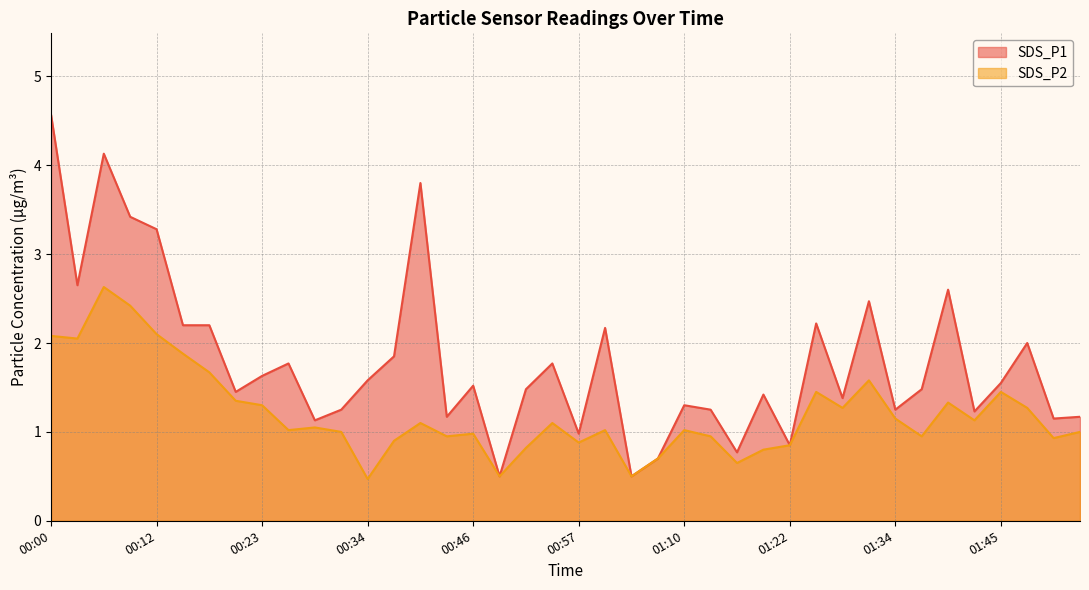

Reading right to left, transcribe all the data shown in this chart.

SDS_P1: 01:54=1.2	01:51=1.1	01:48=2.0	01:45=1.6	01:43=1.2	01:40=2.6	01:37=1.5	01:34=1.2	01:31=2.5	01:28=1.4	01:25=2.2	01:22=0.8	01:19=1.4	01:16=0.8	01:13=1.2	01:10=1.3	01:07=0.7	01:03=0.5	01:00=2.2	00:57=1.0	00:54=1.8	00:52=1.5	00:49=0.5	00:46=1.5	00:43=1.2	00:40=3.8	00:37=1.9	00:34=1.6	00:32=1.2	00:29=1.1	00:26=1.8	00:23=1.6	00:20=1.4	00:17=2.2	00:14=2.2	00:12=3.3	00:09=3.4	00:06=4.1	00:03=2.6	00:00=4.6
SDS_P2: 01:54=1.0	01:51=0.9	01:48=1.3	01:45=1.4	01:43=1.1	01:40=1.3	01:37=0.9	01:34=1.1	01:31=1.6	01:28=1.3	01:25=1.4	01:22=0.8	01:19=0.8	01:16=0.7	01:13=0.9	01:10=1.0	01:07=0.7	01:03=0.5	01:00=1.0	00:57=0.9	00:54=1.1	00:52=0.8	00:49=0.5	00:46=1.0	00:43=0.9	00:40=1.1	00:37=0.9	00:34=0.5	00:32=1.0	00:29=1.1	00:26=1.0	00:23=1.3	00:20=1.4	00:17=1.7	00:14=1.9	00:12=2.1	00:09=2.4	00:06=2.6	00:03=2.0	00:00=2.1